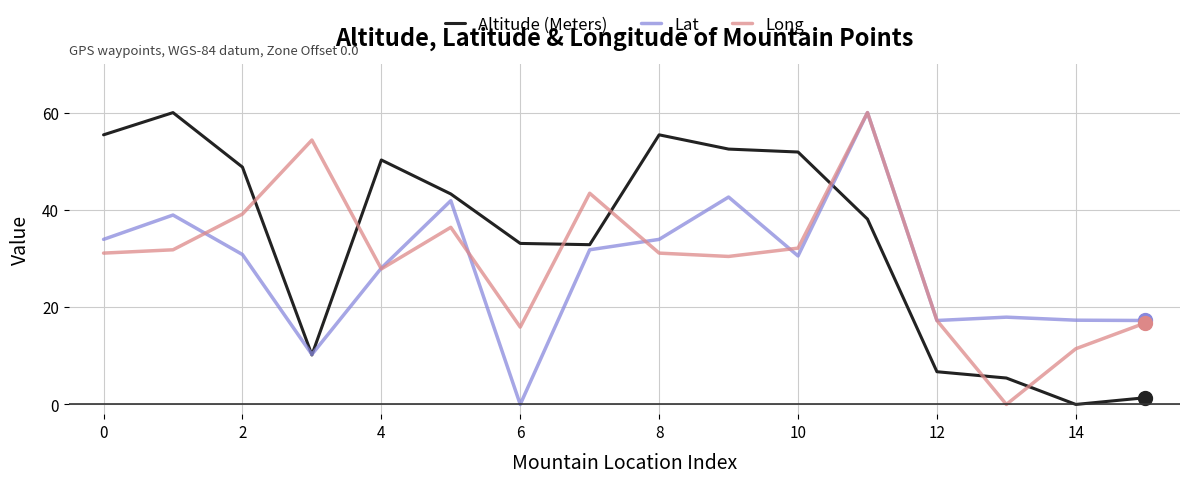

What is the difference between the maximum and second lowest values in the Altitude (Meters) series?

58.6